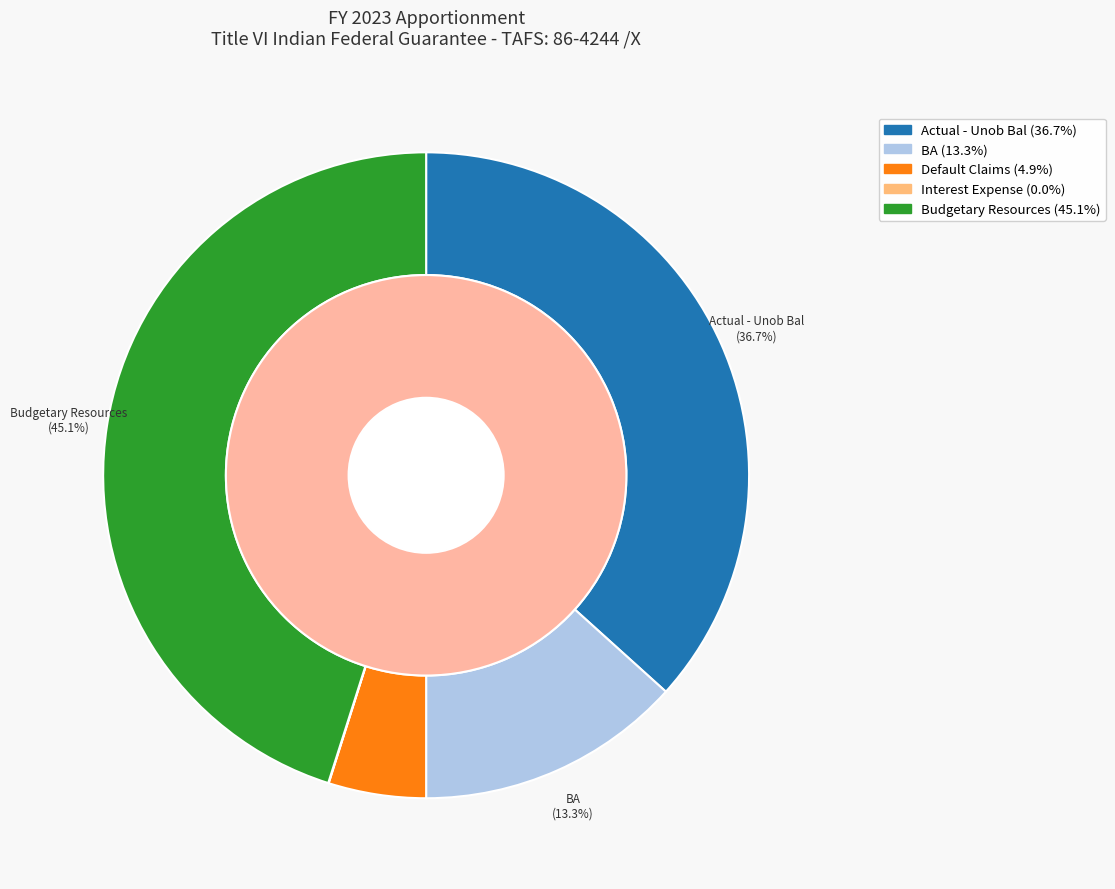

To the nearest percent, what percentage of the pie is Budgetary Resources: Unappor bal?

45%